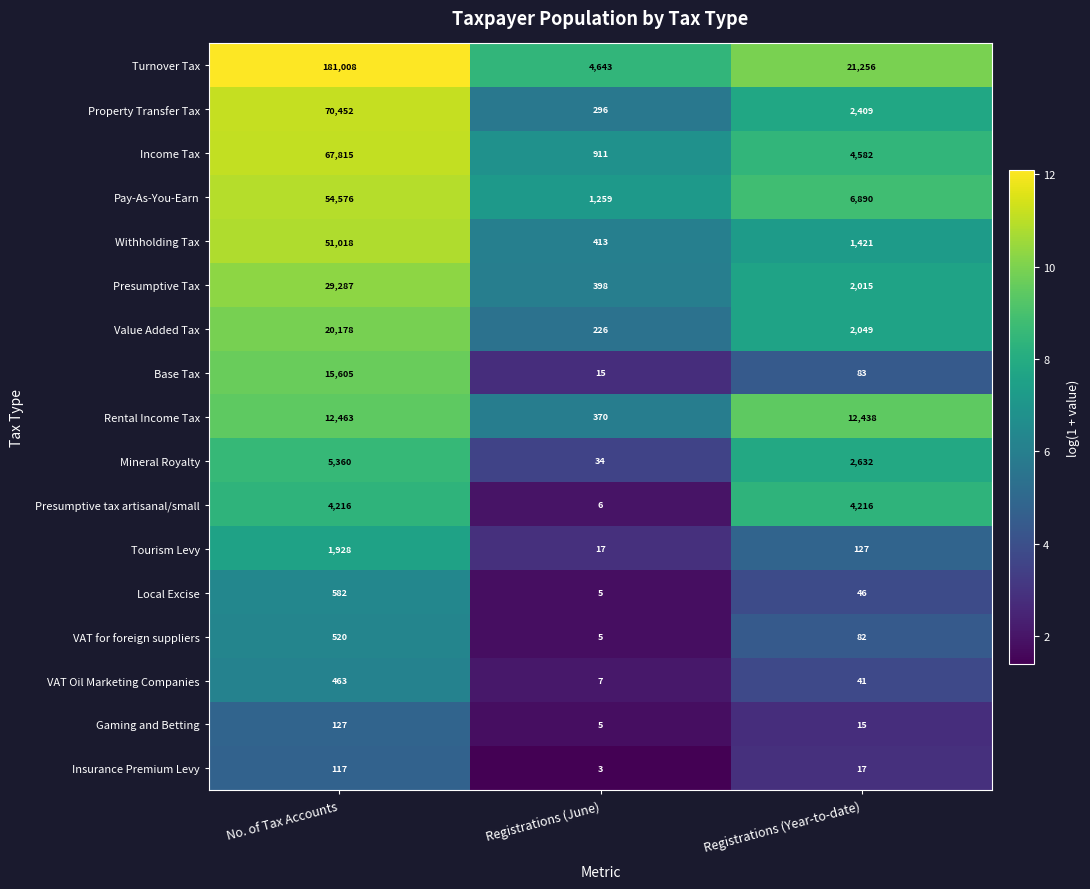

List the series in order of their peak value, lowest first.

Insurance Premium Levy, Gaming and Betting, VAT Oil Marketing Companies, VAT for foreign suppliers, Local Excise, Tourism Levy, Presumptive tax artisanal/small, Mineral Royalty, Rental Income Tax, Base Tax, Value Added Tax, Presumptive Tax, Withholding Tax, Pay-As-You-Earn, Income Tax, Property Transfer Tax, Turnover Tax